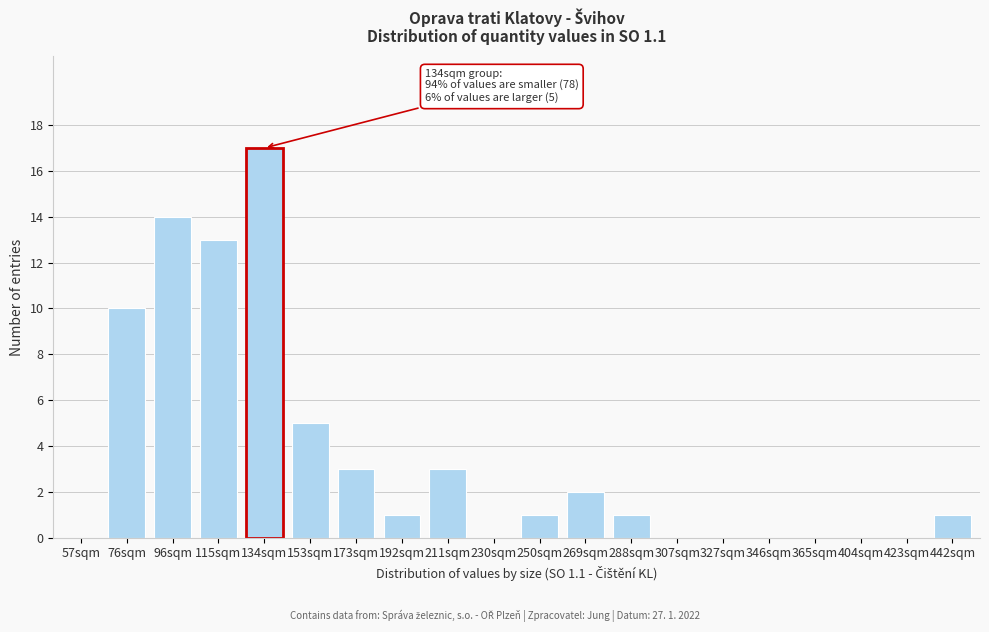

Reading left to right, extract all data points from this chart.

57sqm=0	76sqm=10	96sqm=14	115sqm=13	134sqm=17	153sqm=5	173sqm=3	192sqm=1	211sqm=3	230sqm=0	250sqm=1	269sqm=2	288sqm=1	307sqm=0	327sqm=0	346sqm=0	365sqm=0	404sqm=0	423sqm=0	442sqm=1